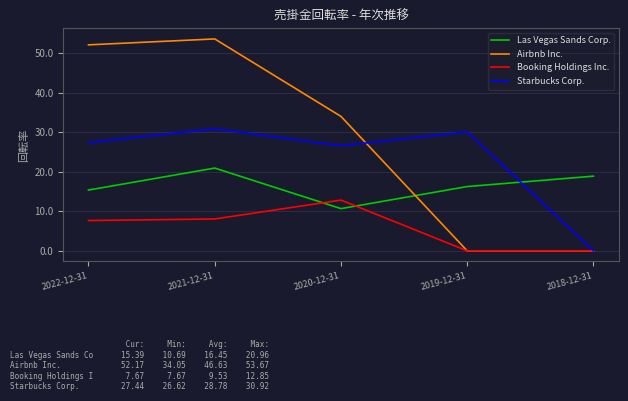

Rank the series by their average value, from lowest to highest.

Booking Holdings Inc., Las Vegas Sands Corp., Starbucks Corp., Airbnb Inc.